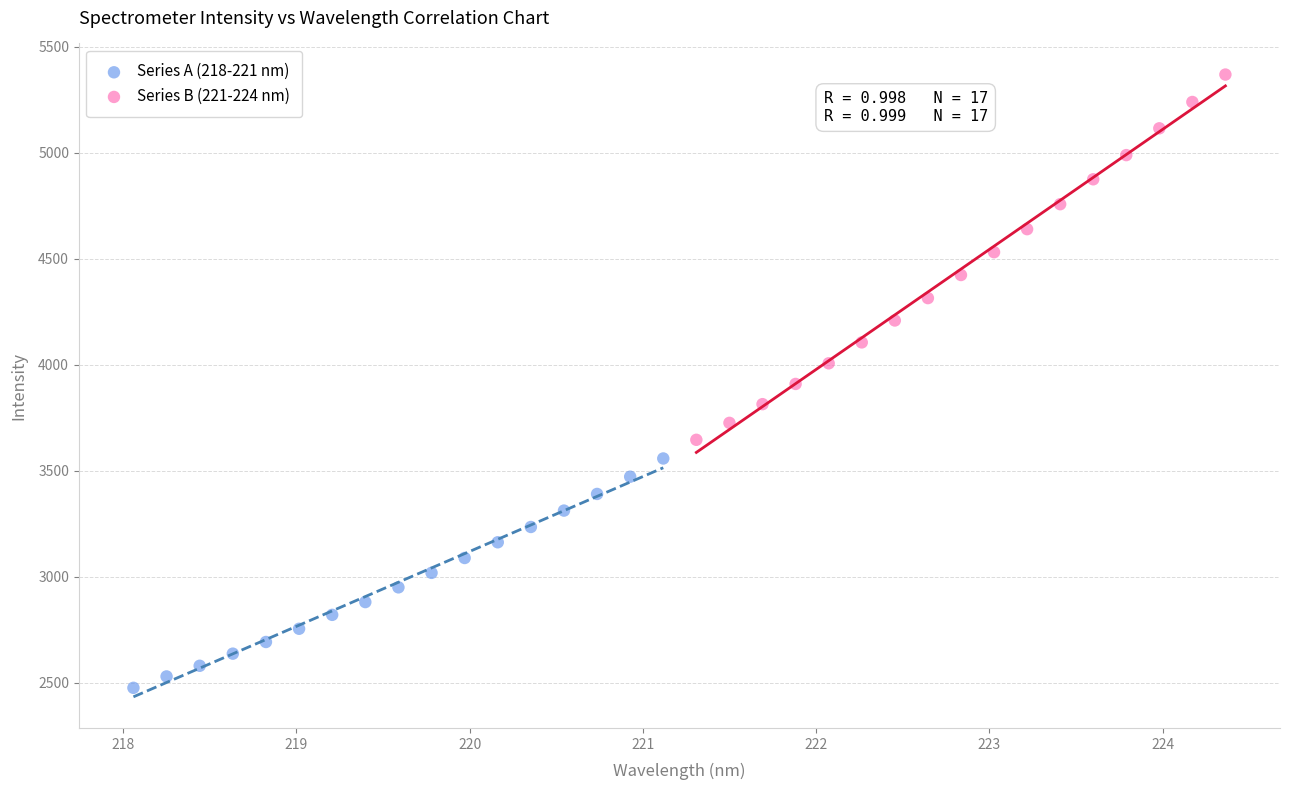

Which series reaches the maximum Y coordinate?

Series B (221-224 nm)